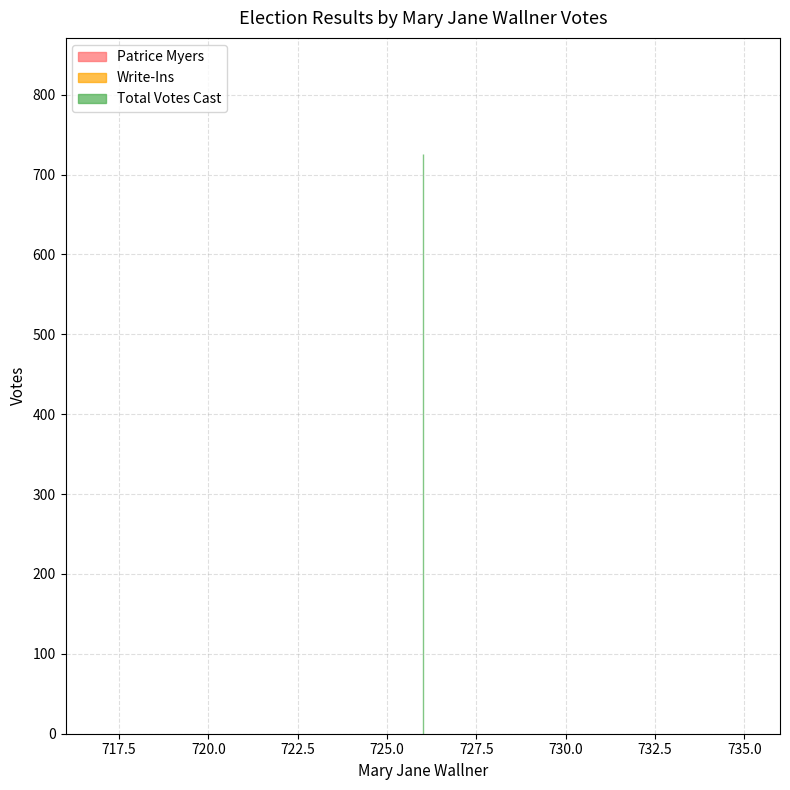

Is the value of Write-Ins at 726 greater than the value of Total Votes Cast at 726?

No